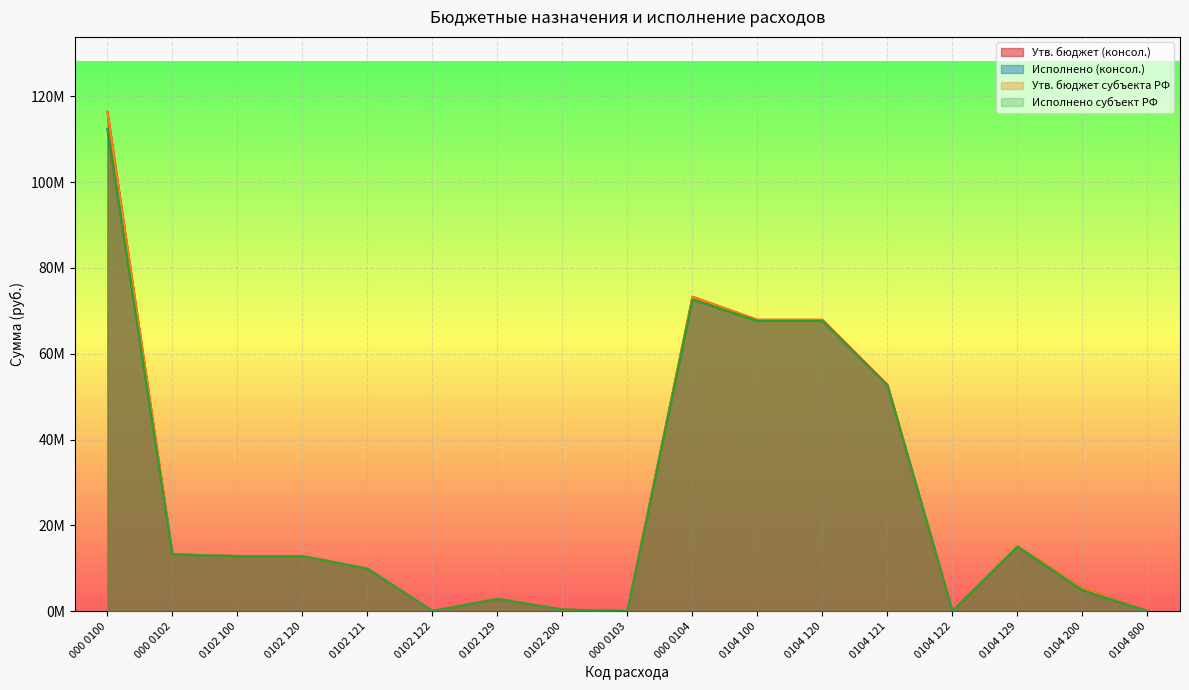

Where is the first local minimum for Исполнено (консол.)?

0102 122